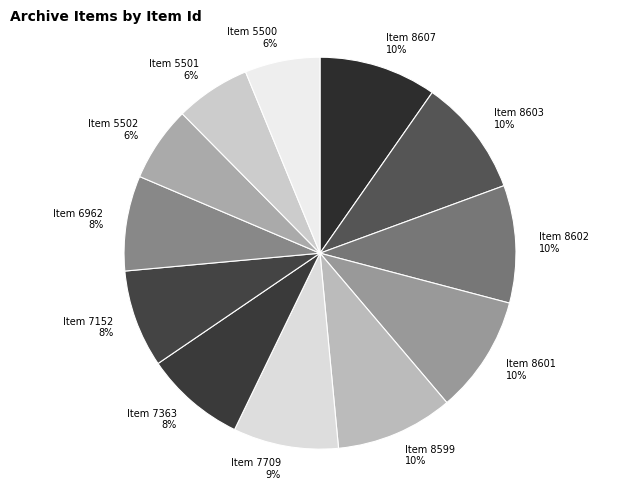

Between Item 5500 and Item 8601, which is larger?

Item 8601